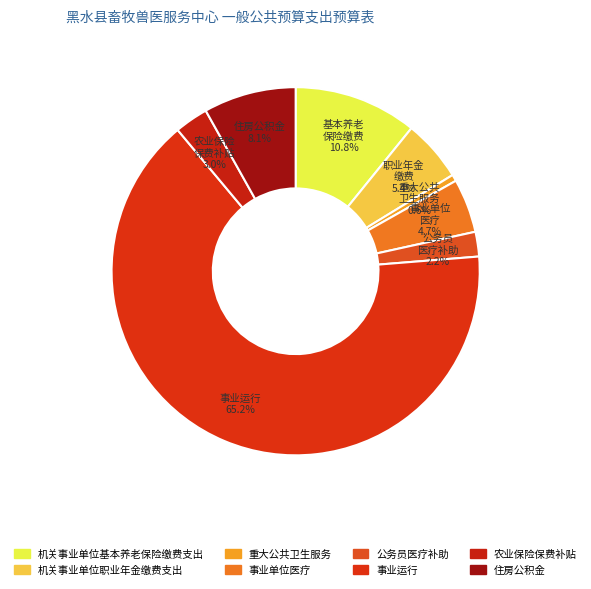

Is it true that 农业保险保费补贴 is 18% of the pie?

False